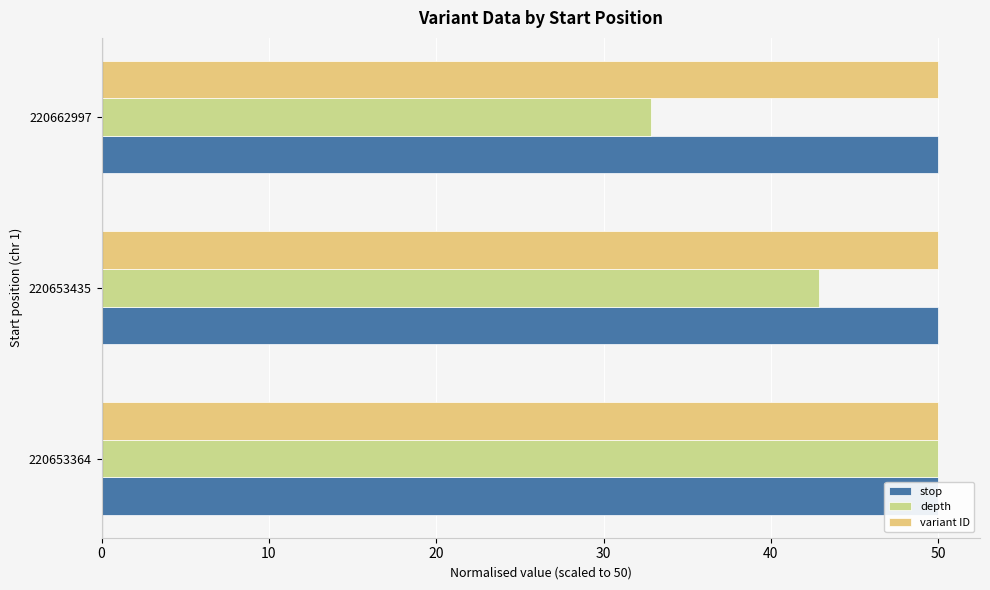

Count the stop values in the range 49 to 50.

3